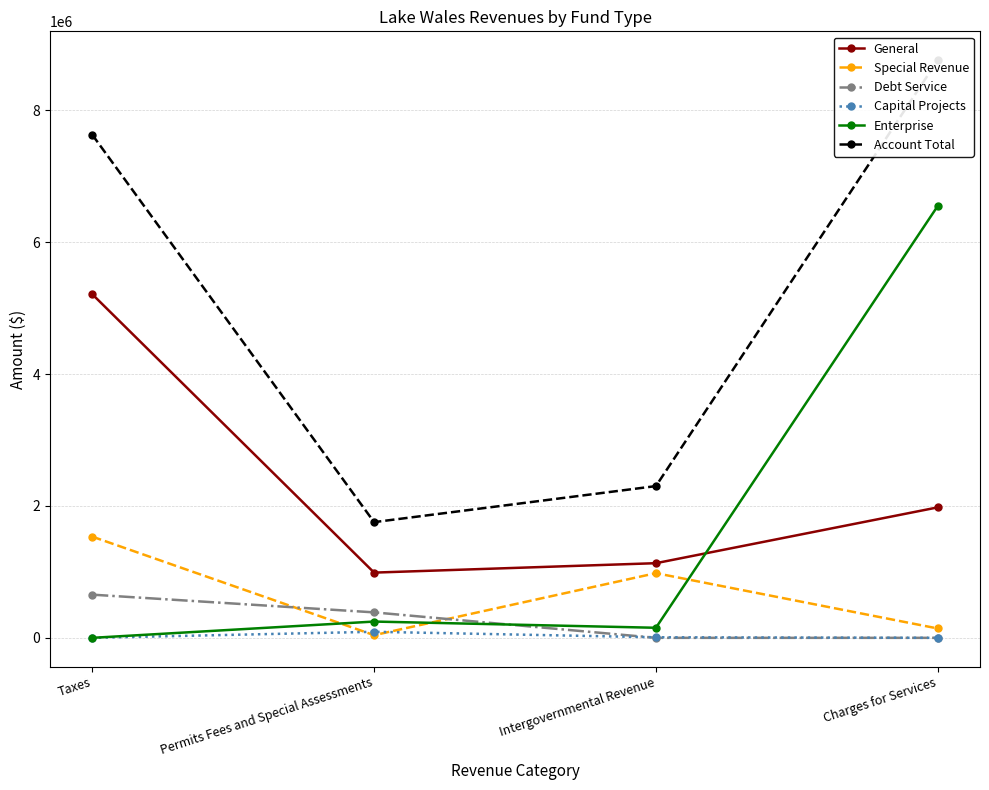

What position from the left is Charges for Services?

4